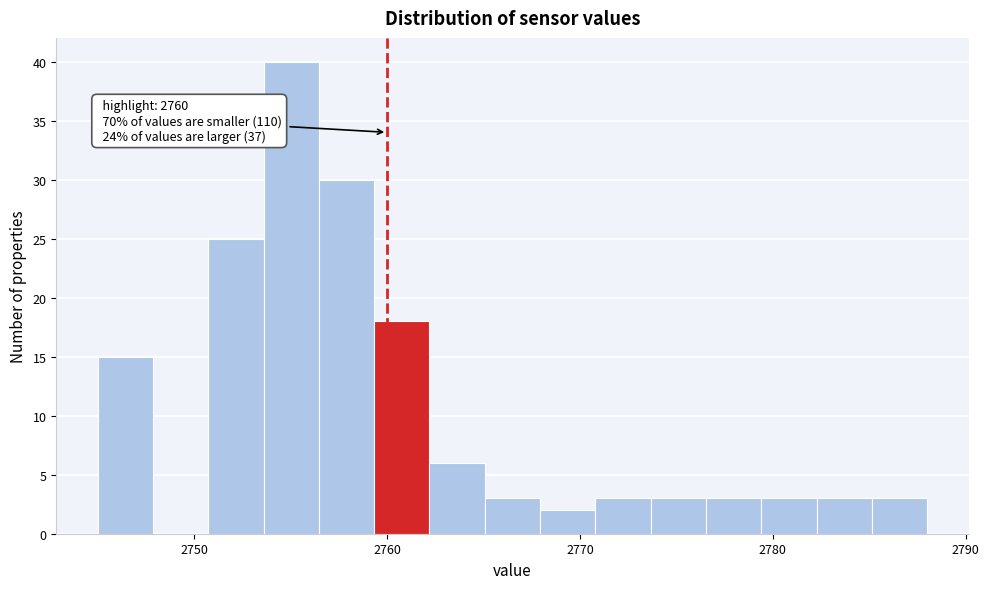

Read against the x-axis, roughly where is the centre of the tallest bar?

2755